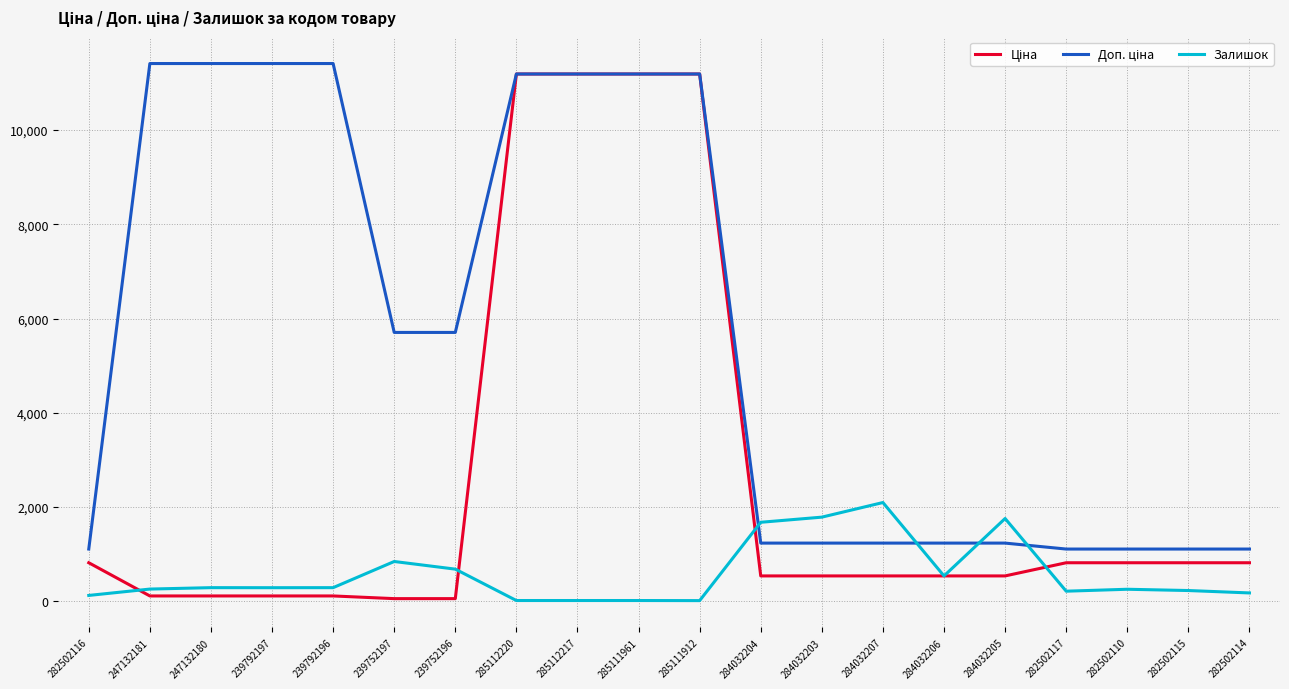

At which label does Залишок reach its peak?

284032207